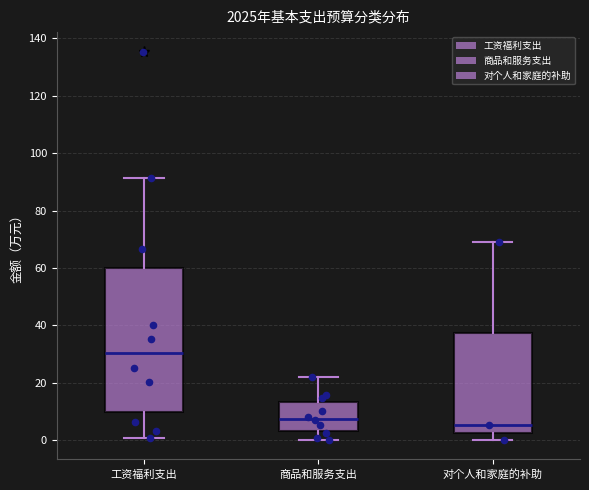

Which box's median line is the highest?

工资福利支出